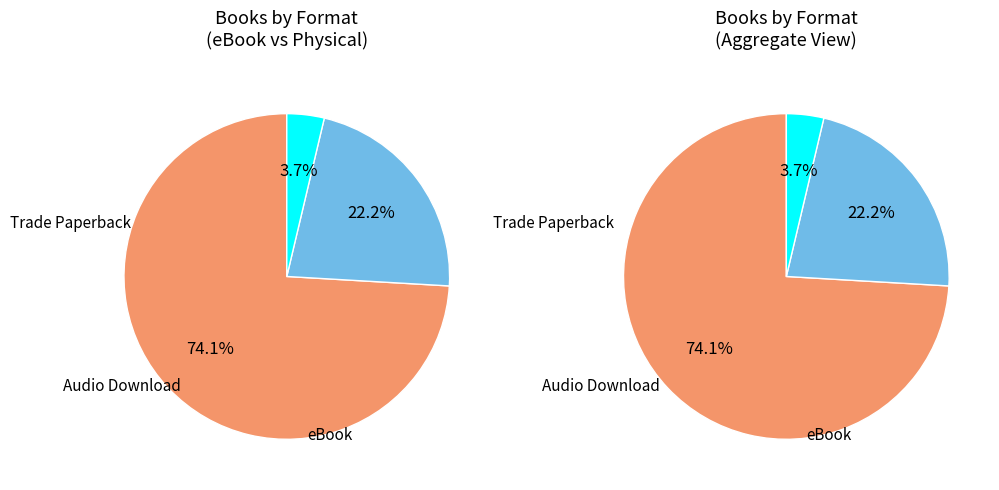

Is the sum of Trade Paperback and Audio Download greater than half?

No